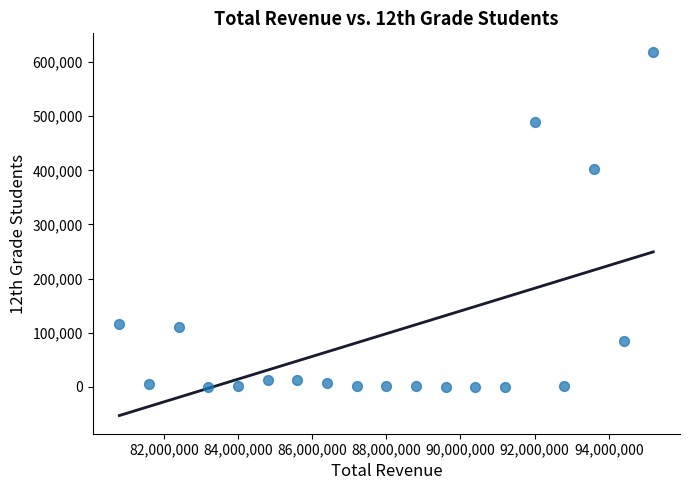

What is the range of X values (max minus min)?

14400000.0